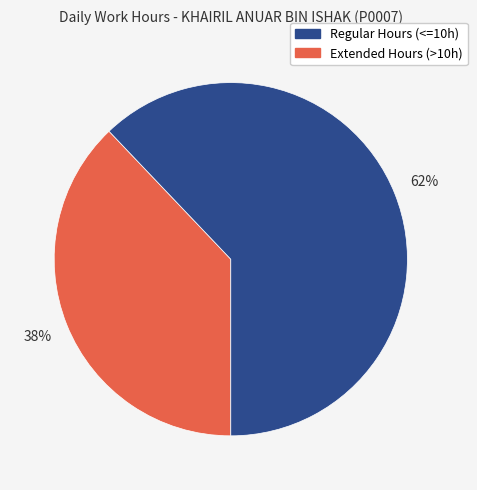

Does any single category account for the majority?

Yes